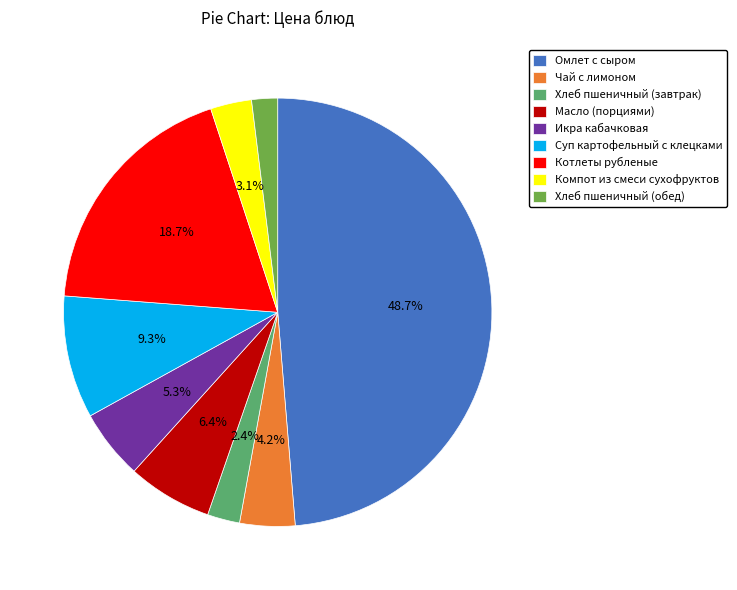

Which category has the biggest portion of the pie?

Омлет с сыром